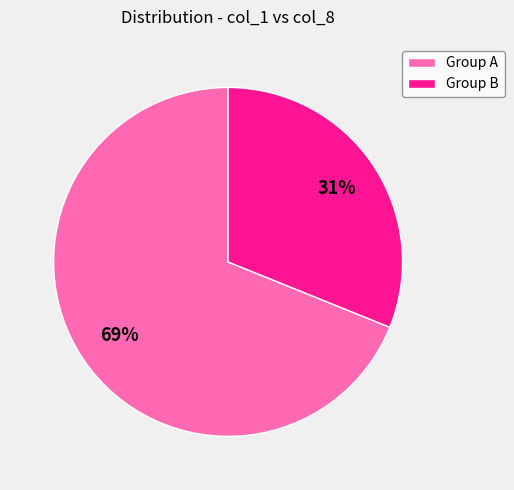

Is Group A the majority of the pie?

Yes